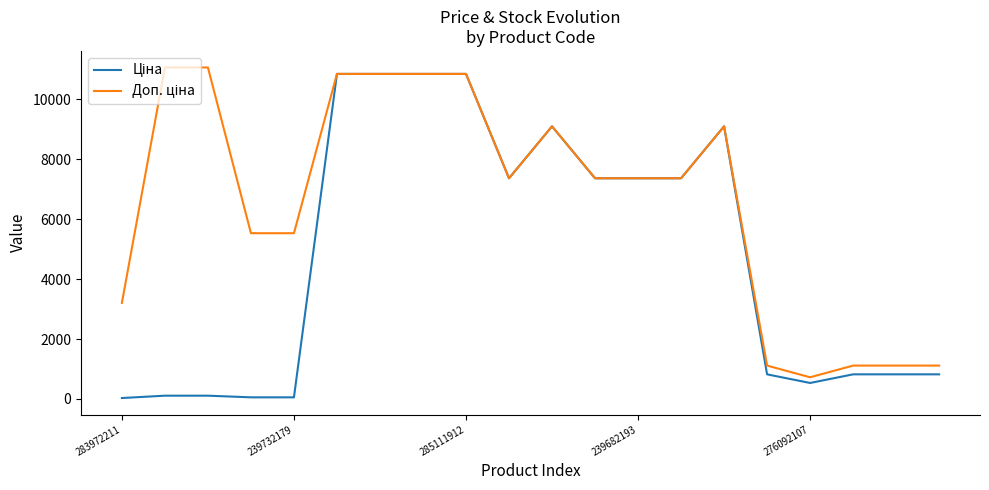

What is the greatest value displayed?

11055.0